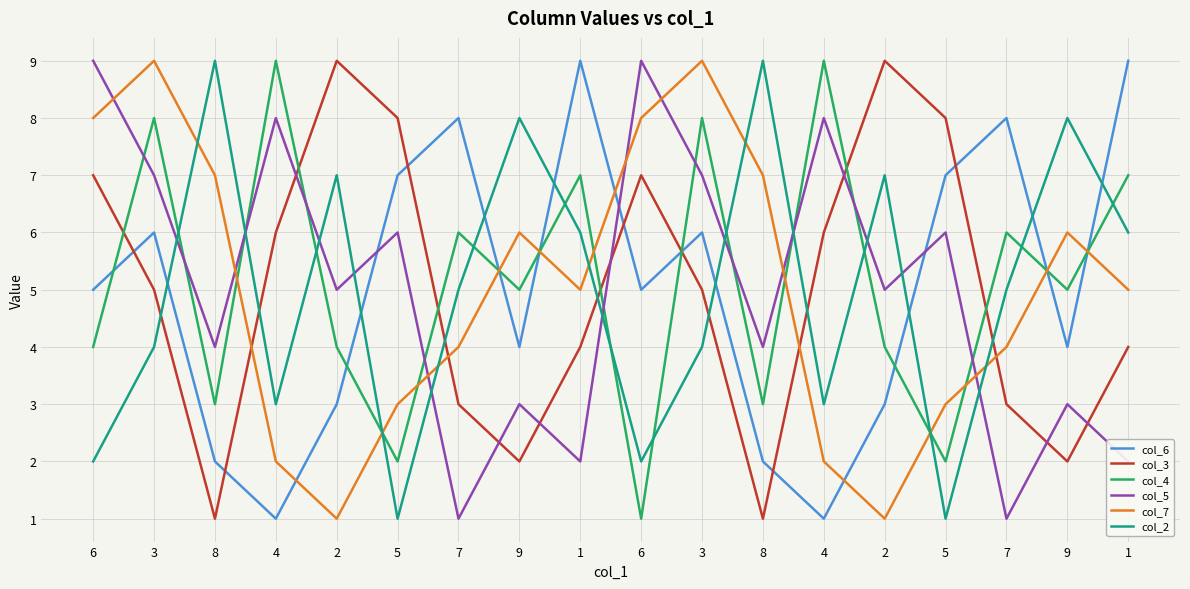

What is the lowest value of the col_4 series?

1